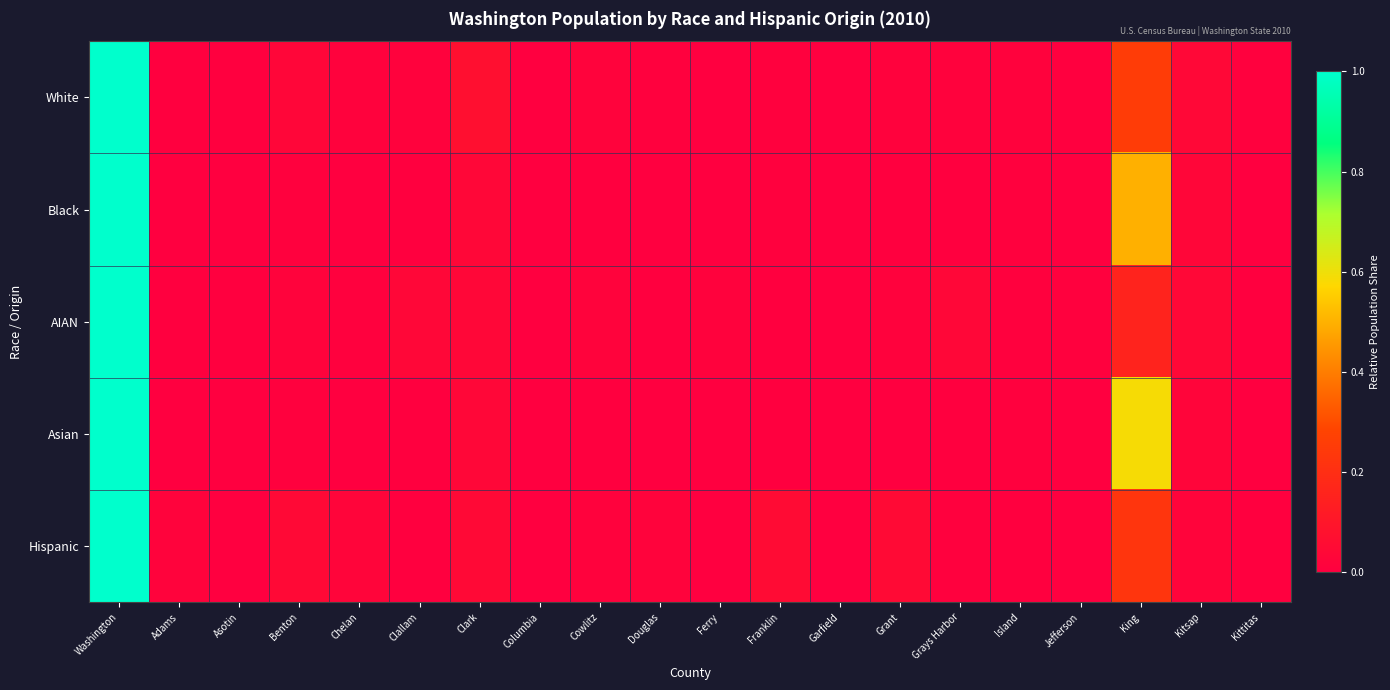

Which has a higher value, Kittitas or Benton?

Benton